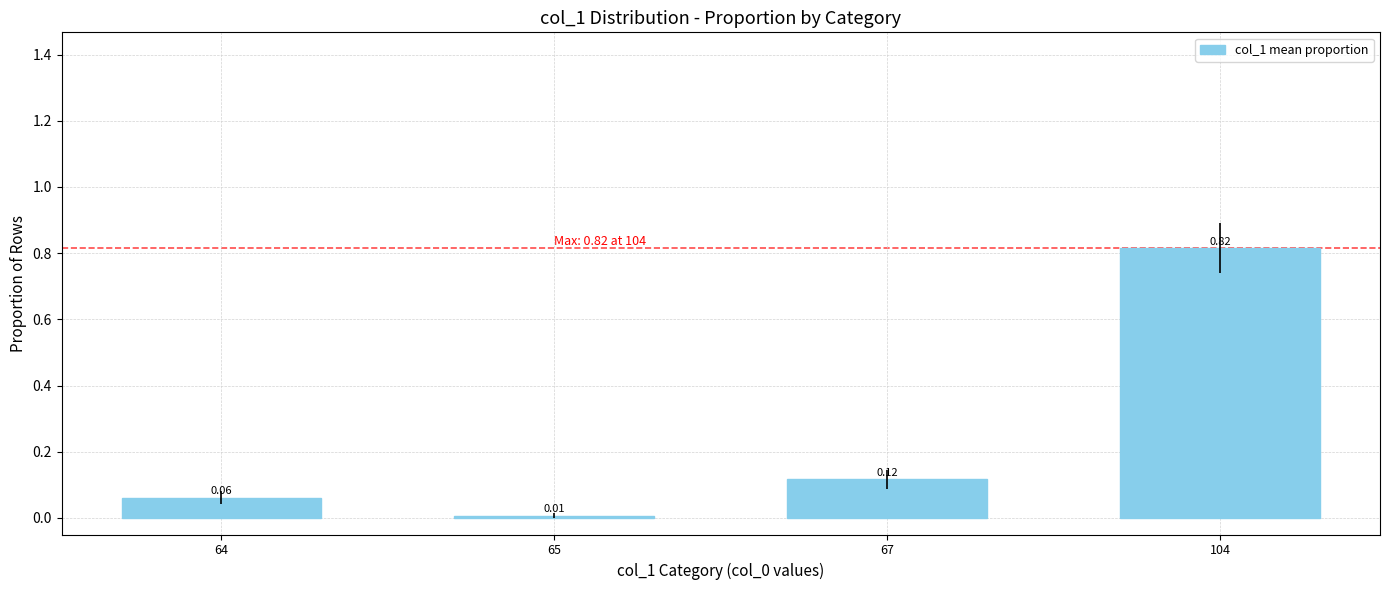

List the labels in order of value, smallest first.

65, 64, 67, 104